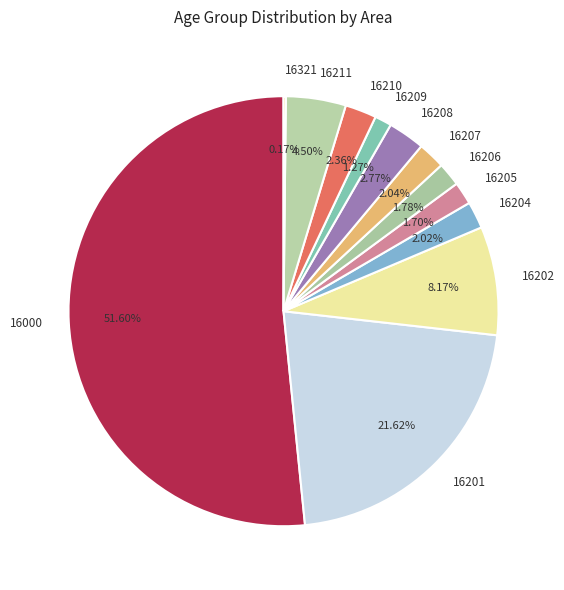

To the nearest percent, what is the average slice percentage?

8%